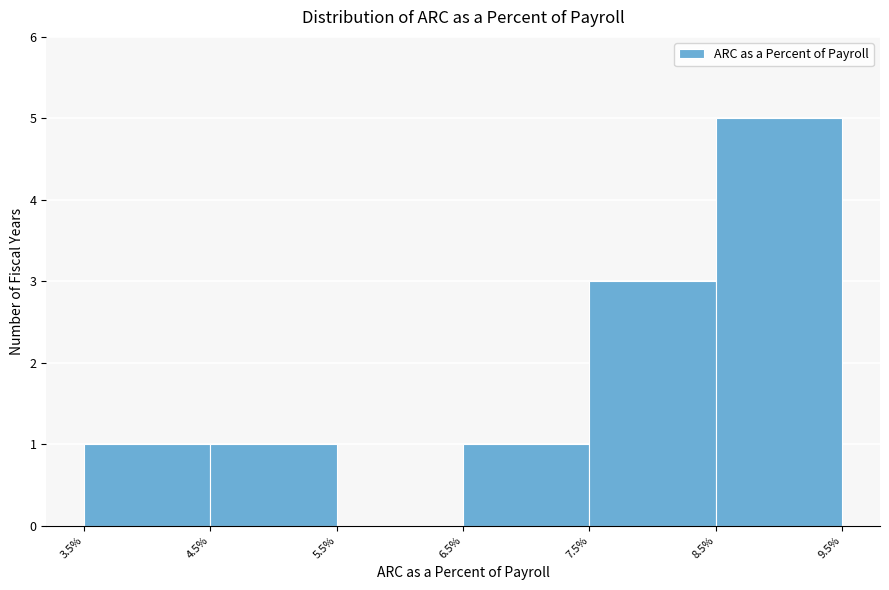

Reading left to right, transcribe this chart: for each bar, give the range it covers on the x-axis and its height. The values are not printed on the chart, so give them approximately, as read against the axis.

3.5% to 4.5%: 1
4.5% to 5.5%: 1
5.5% to 6.5%: 0
6.5% to 7.5%: 1
7.5% to 8.5%: 3
8.5% to 9.5%: 5